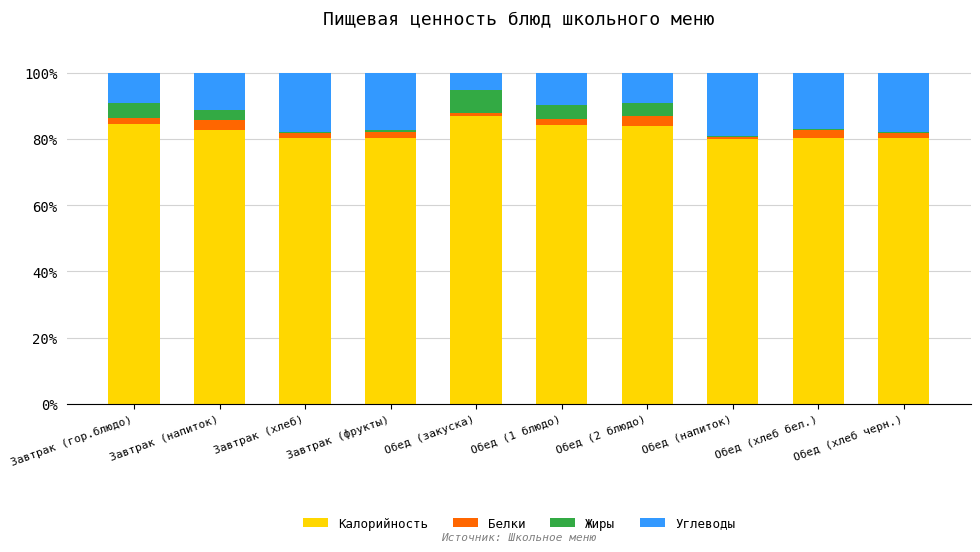

The Калорийность series shows 80.5 at Завтрак (фрукты). True or false?

True